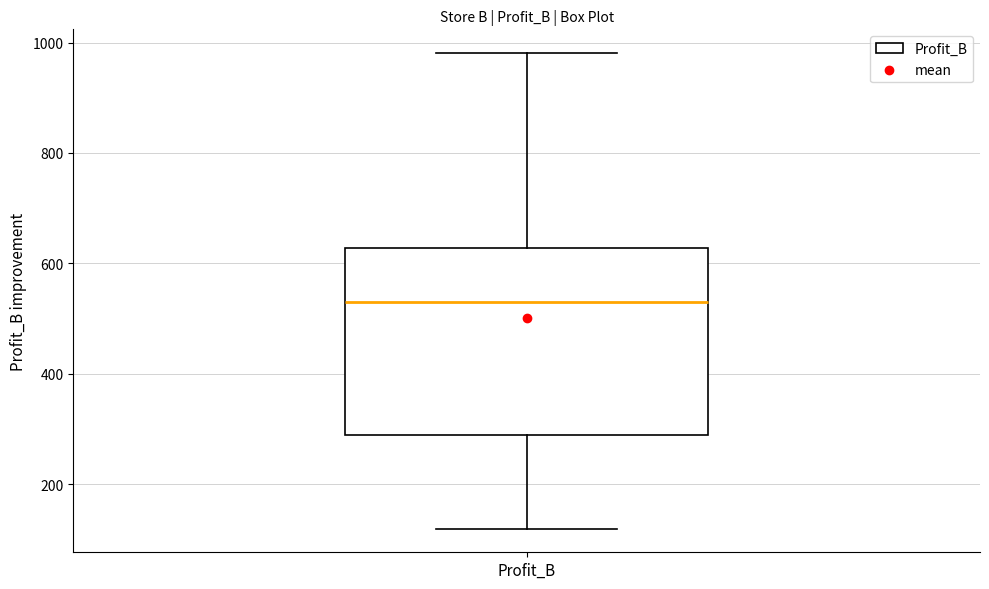

Read this box plot against the y-axis: the position of the median line, the range covered by the box, and the ends of both whiskers. The values are not printed on the chart, so give them approximately, as read against the axis.

median 540, box 280 to 620, whiskers 120 to 980